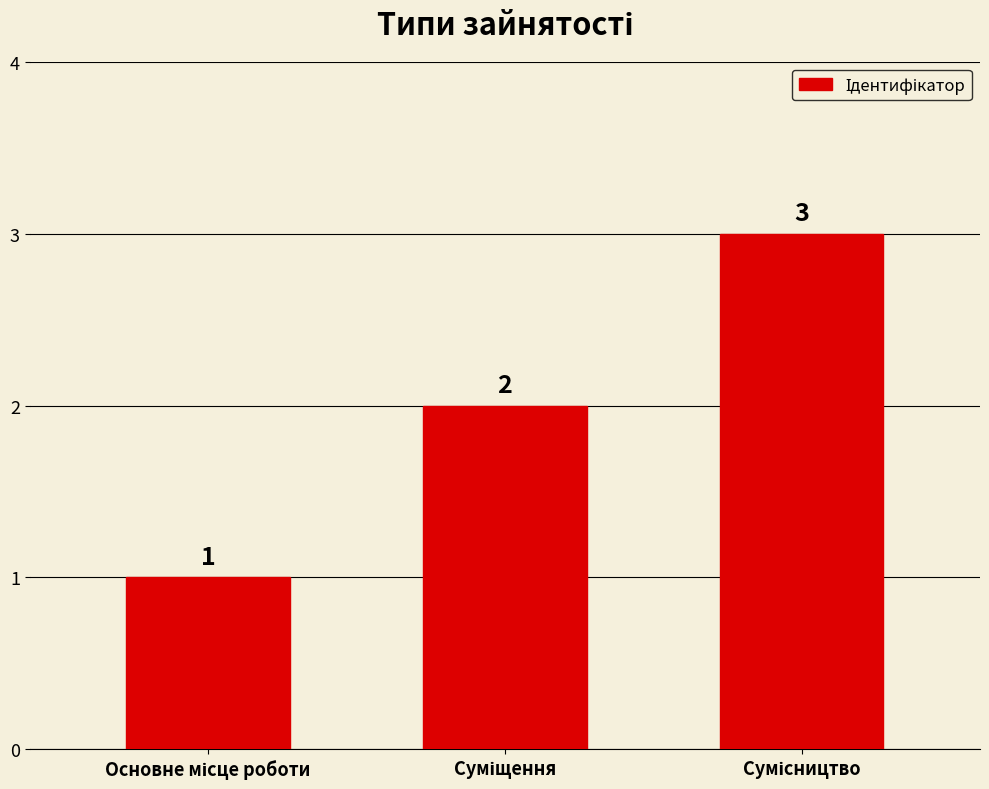

What is the sum of all values?

6